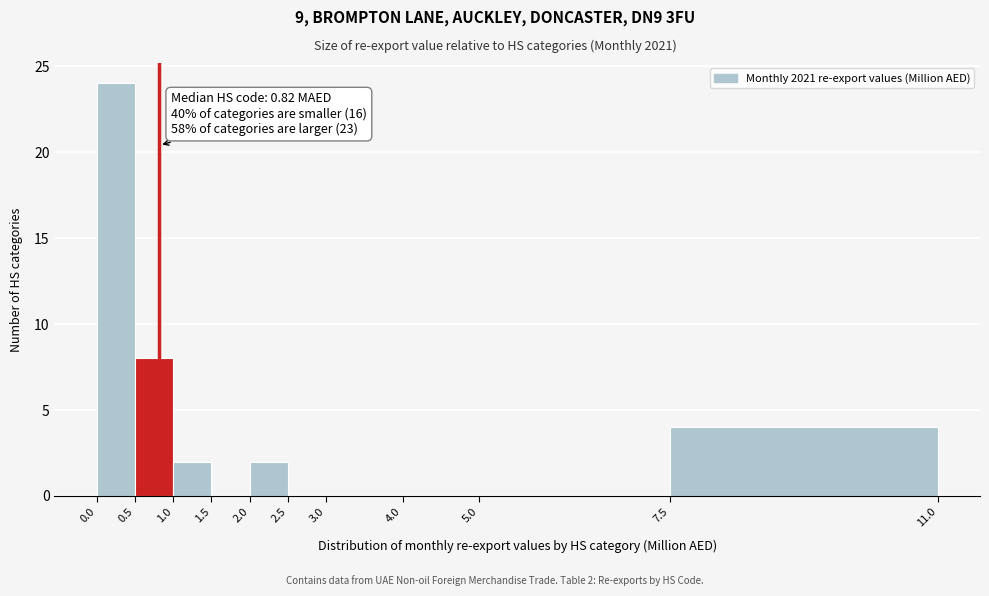

Which range on the x-axis has the tallest bar?

0.0 to 0.5